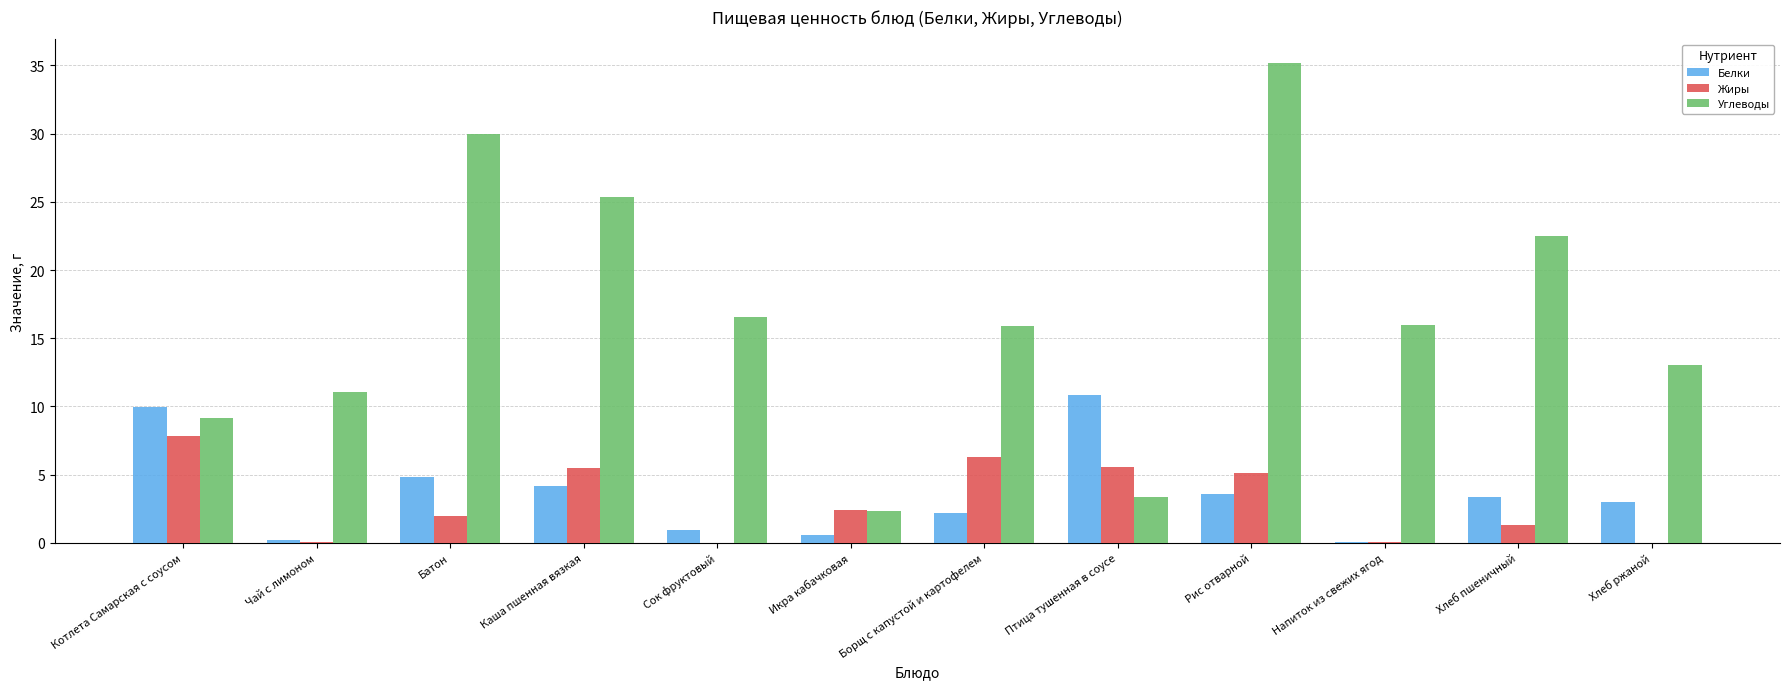

At which category does the chart reach its peak across all series?

Рис отварной